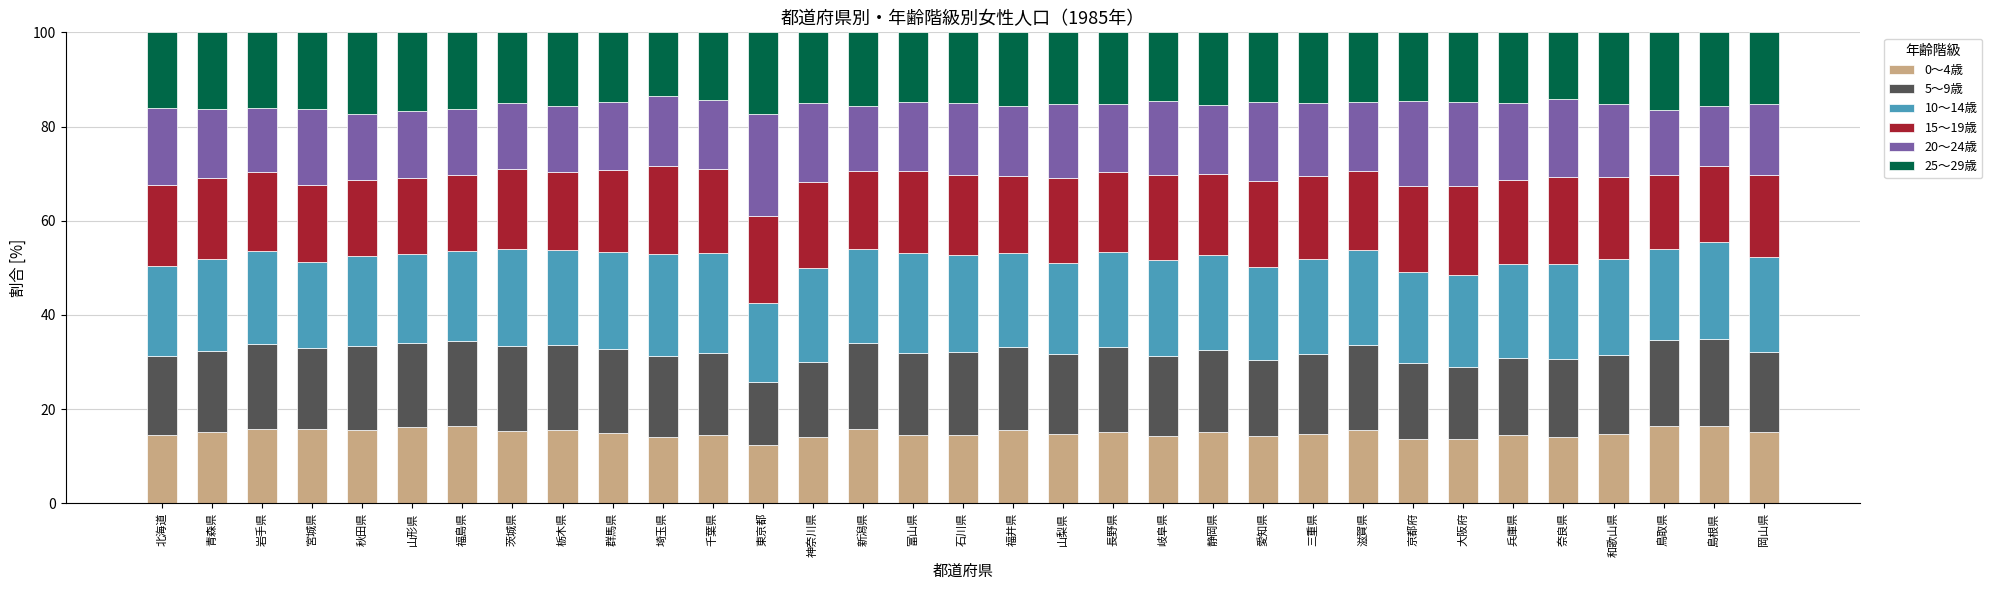

What is the difference between the maximum and second lowest values in the 0～4歳 series?

2.9